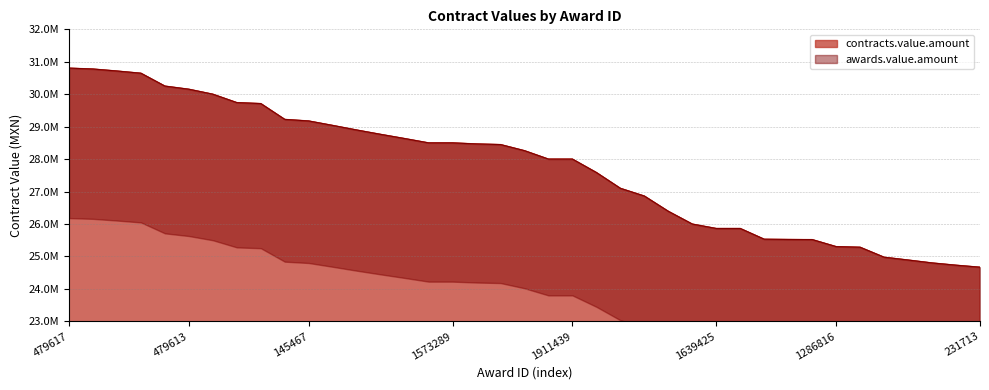

True or false: awards.value.amount and contracts.value.amount intersect in this chart.

False